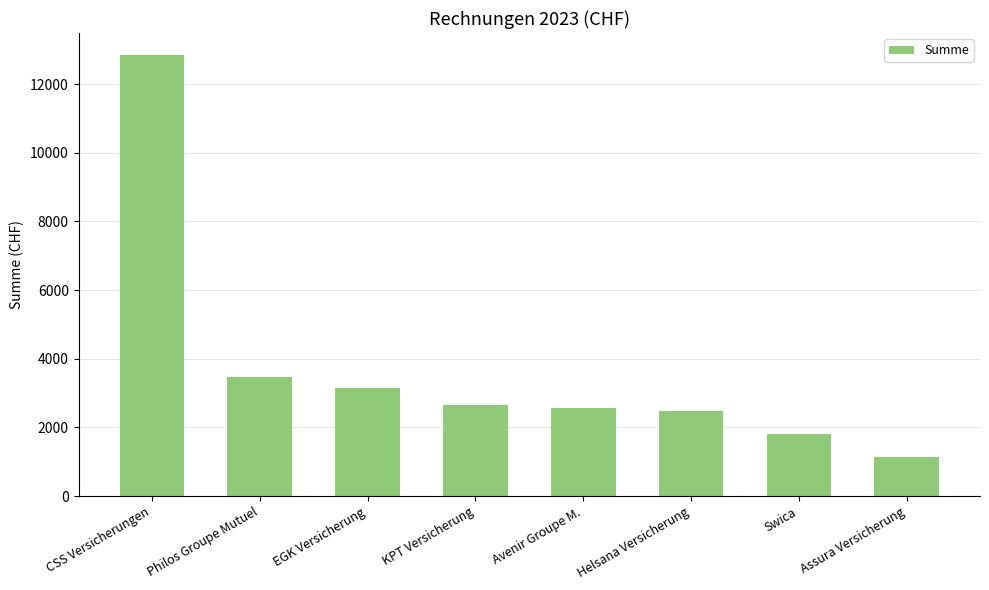

What is the value of the 4th bar from the left?

2651.0